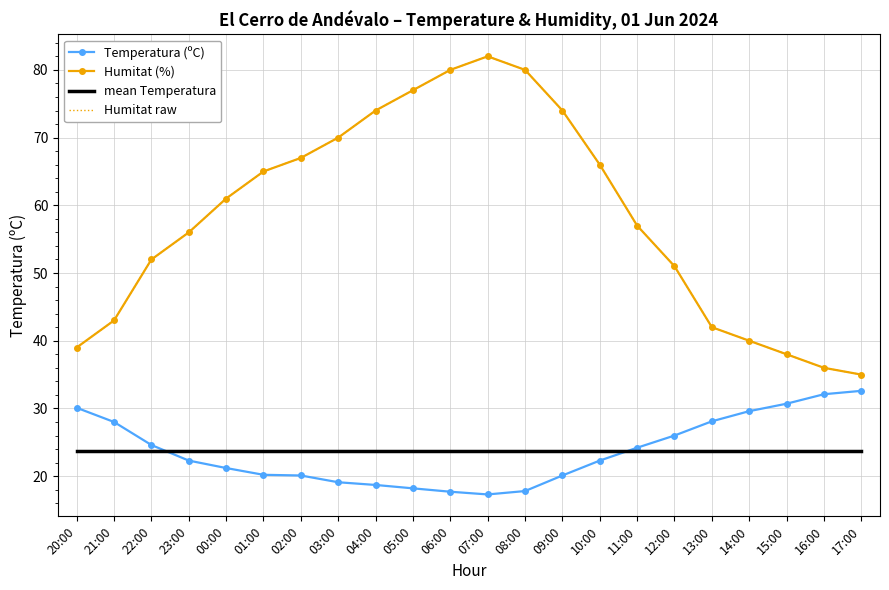

At 07:00, list the series in order from smallest to largest.

Temperatura (ºC), mean Temperatura, Humitat (%), Humitat raw